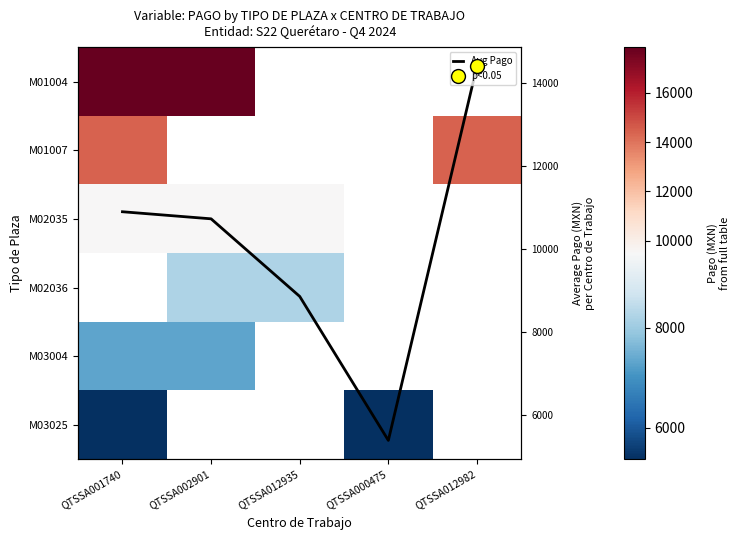

Rank the series by their maximum value, from highest to lowest.

M01004, M01007, M02036, Avg Pago, M02035, M03004, M03025